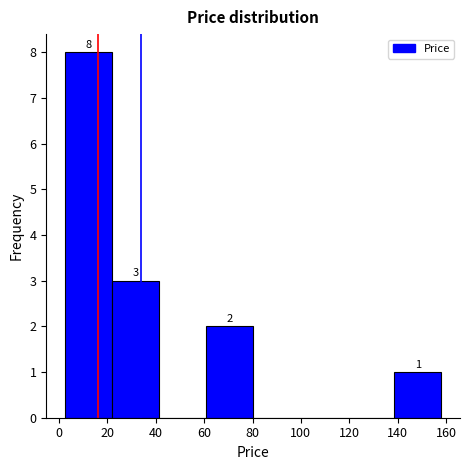

Over which range of the x-axis is the bar tallest?

2 to 22